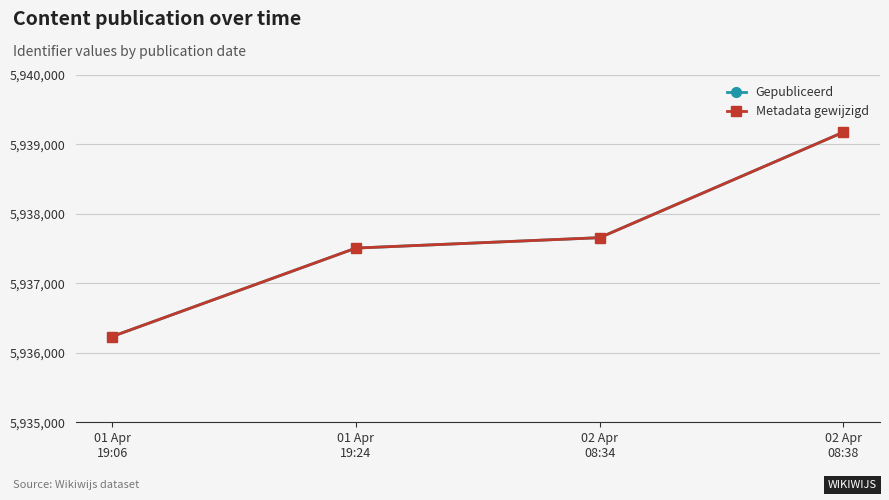

Does the chart have visible grid lines?

Yes